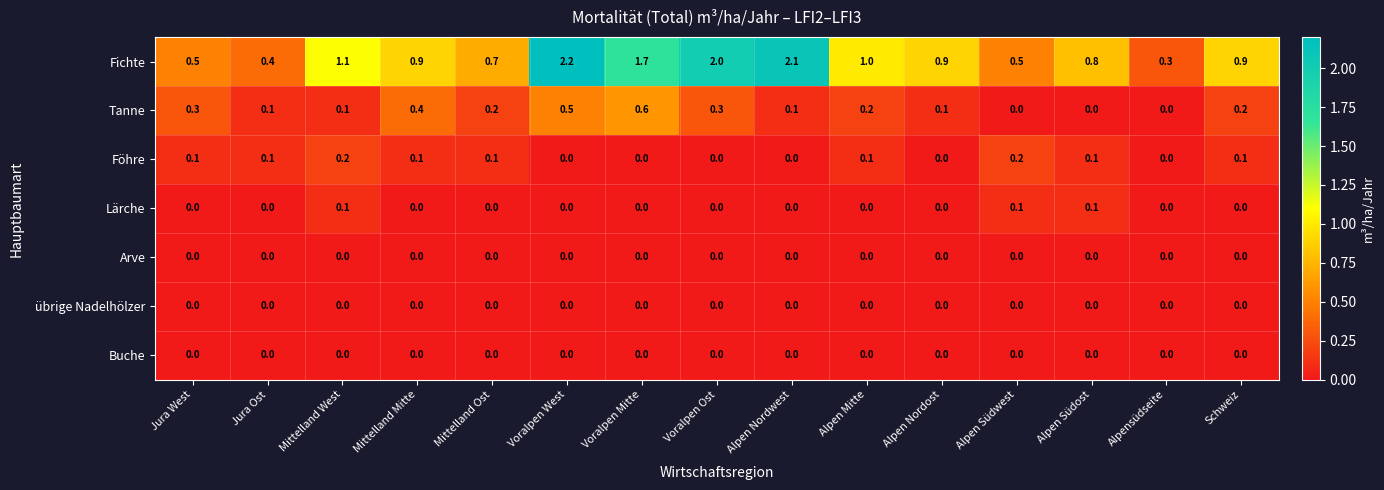

What is the maximum value shown in the chart?

2.2